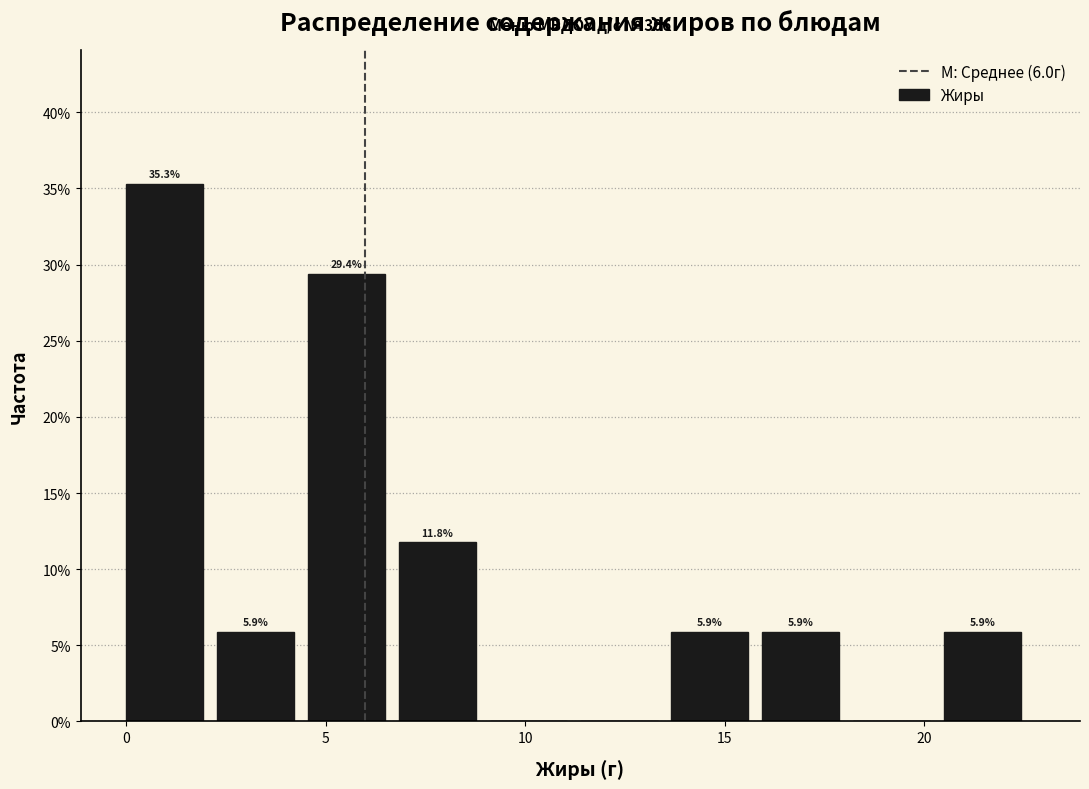

Which range on the x-axis has the tallest bar?

0.0 to 2.5